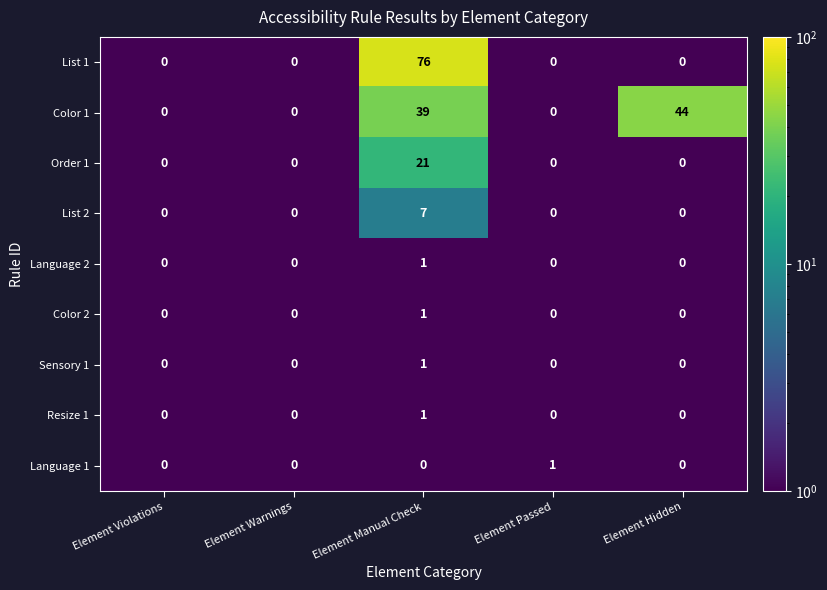

True or false: Color 1 has a value of 0 at Element Passed.

True